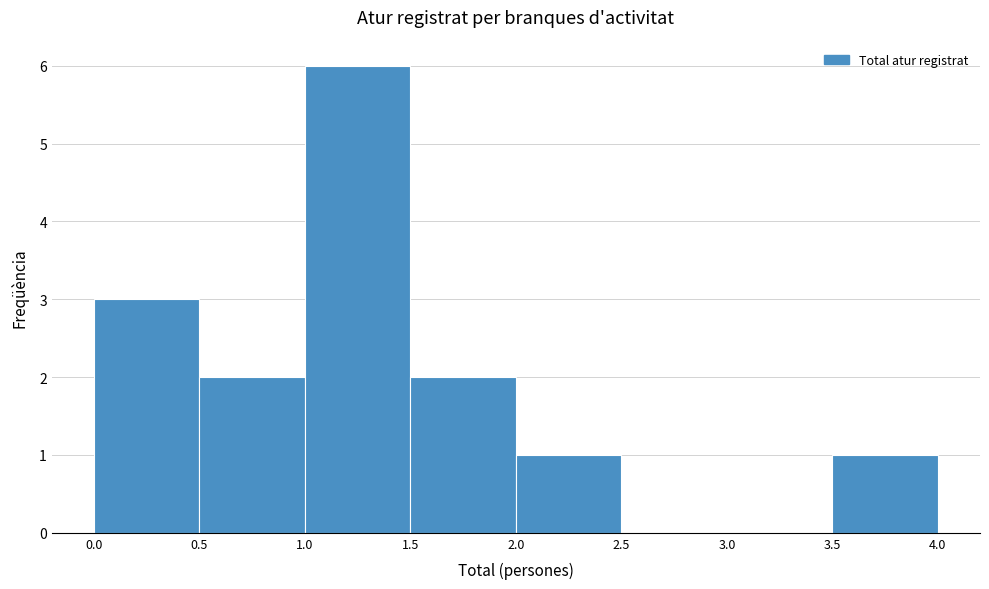

Reading left to right, transcribe this chart: for each bar, give the range it covers on the x-axis and its height. The values are not printed on the chart, so give them approximately, as read against the axis.

0.0 to 0.5: 3
0.5 to 1.0: 2
1.0 to 1.5: 6
1.5 to 2.0: 2
2.0 to 2.5: 1
2.5 to 3.0: 0
3.0 to 3.5: 0
3.5 to 4.0: 1